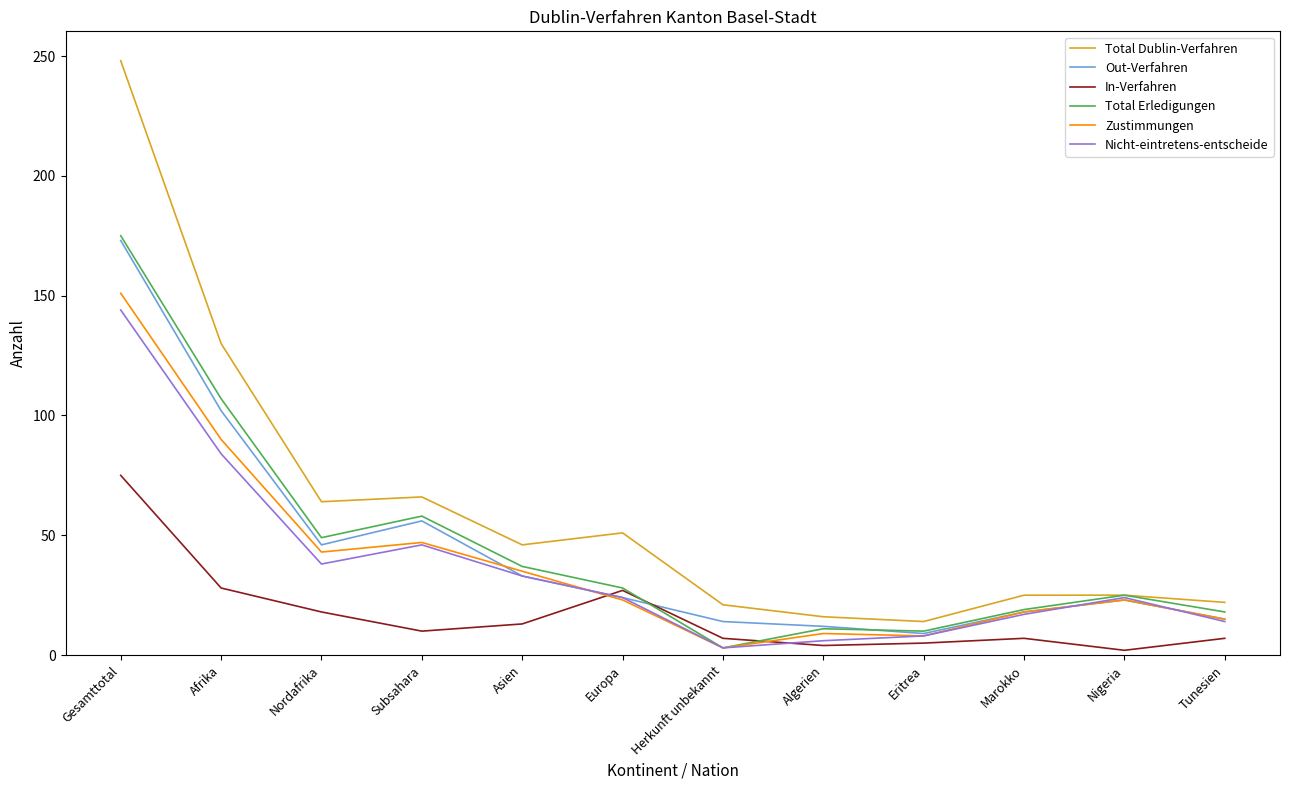

Where is the first local minimum for In-Verfahren?

Subsahara